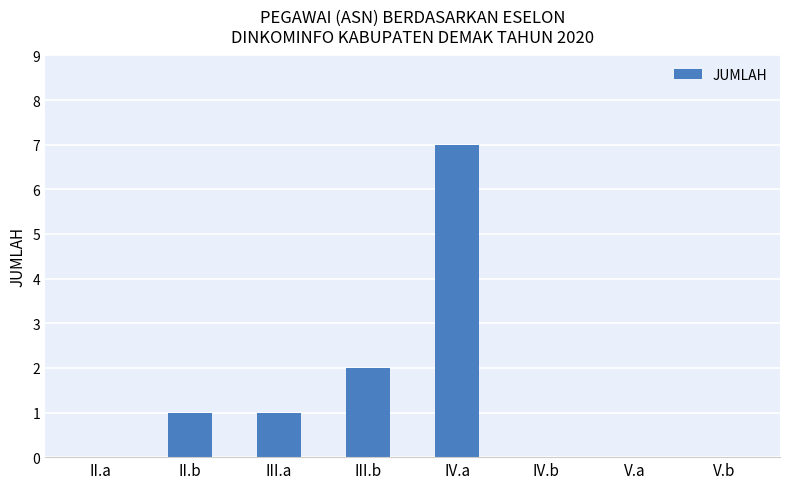

The value at II.b is 2. True or false?

False